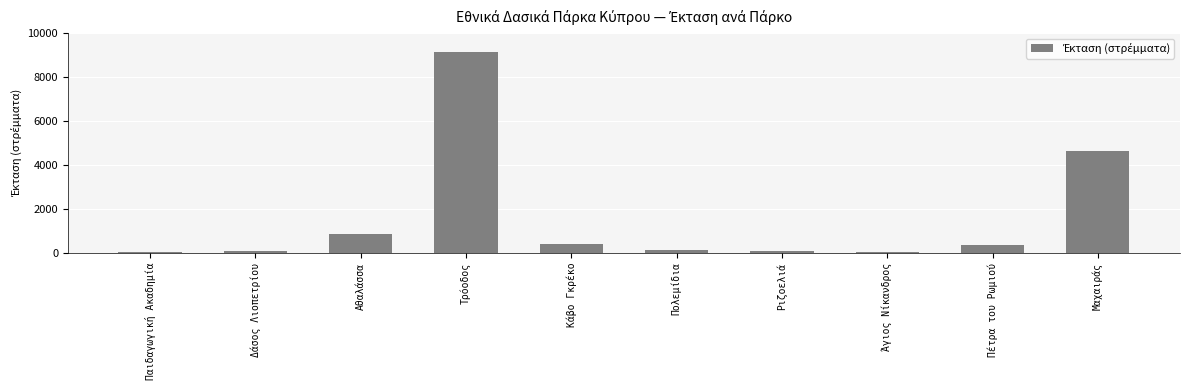

True or false: the data shows 9147.0 at Τρόοδος.

True